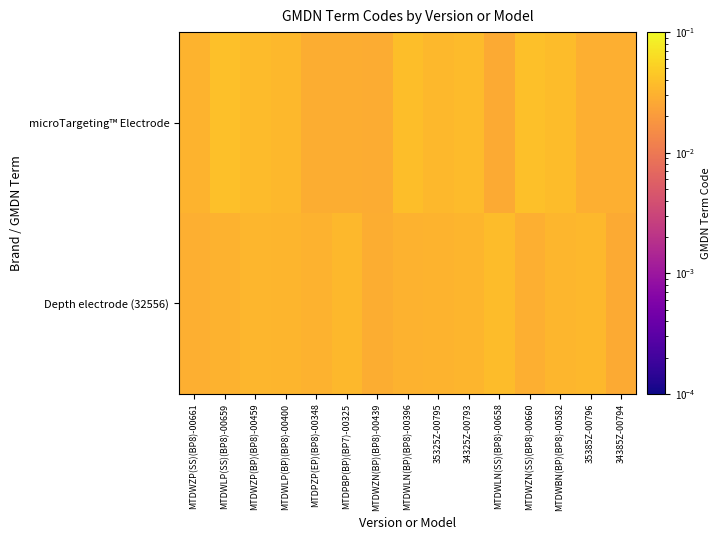

How many distinct data groups are displayed?

2